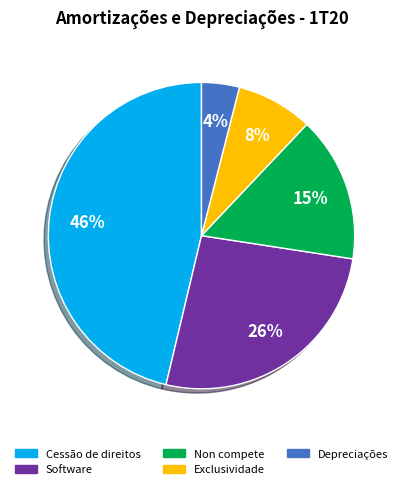

Is there any slice that represents more than half of the pie?

No